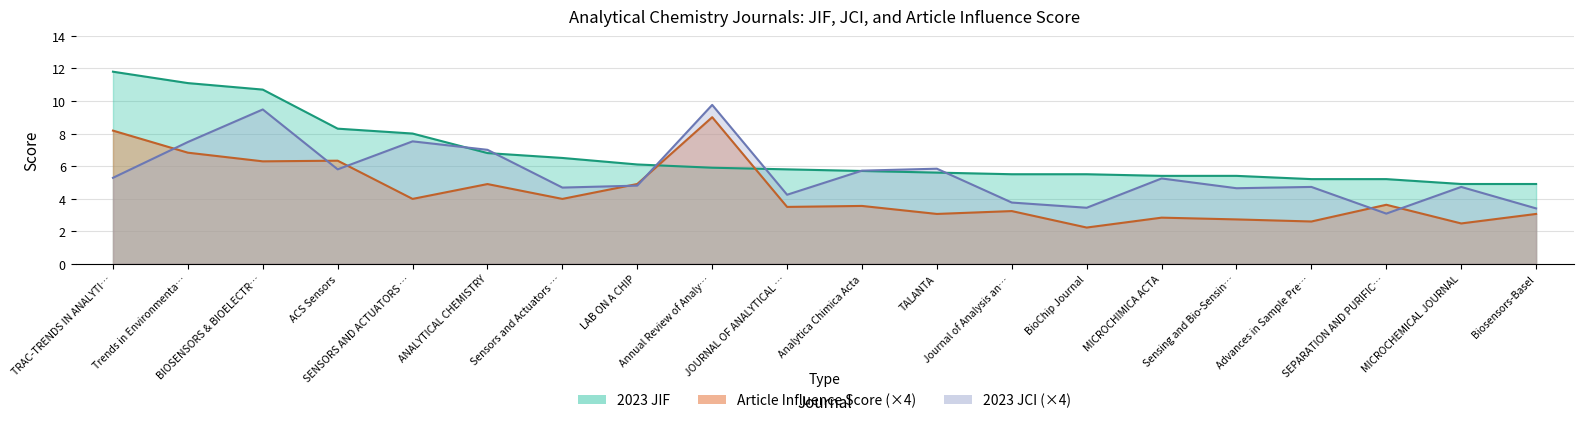

Rank the series by their maximum value, from lowest to highest.

Article Influence Score, 2023 JCI, 2023 JIF